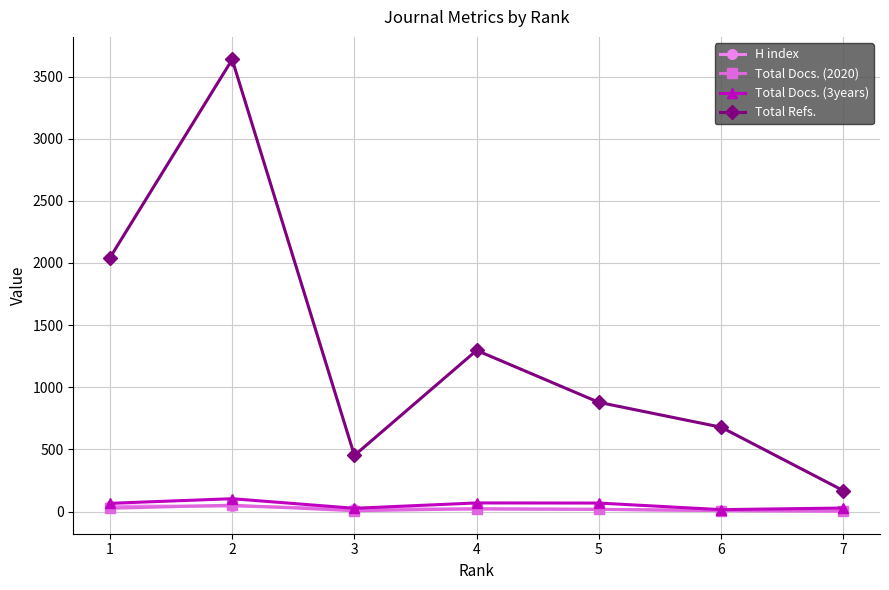

Which series has the largest total across all categories?

Total Refs.